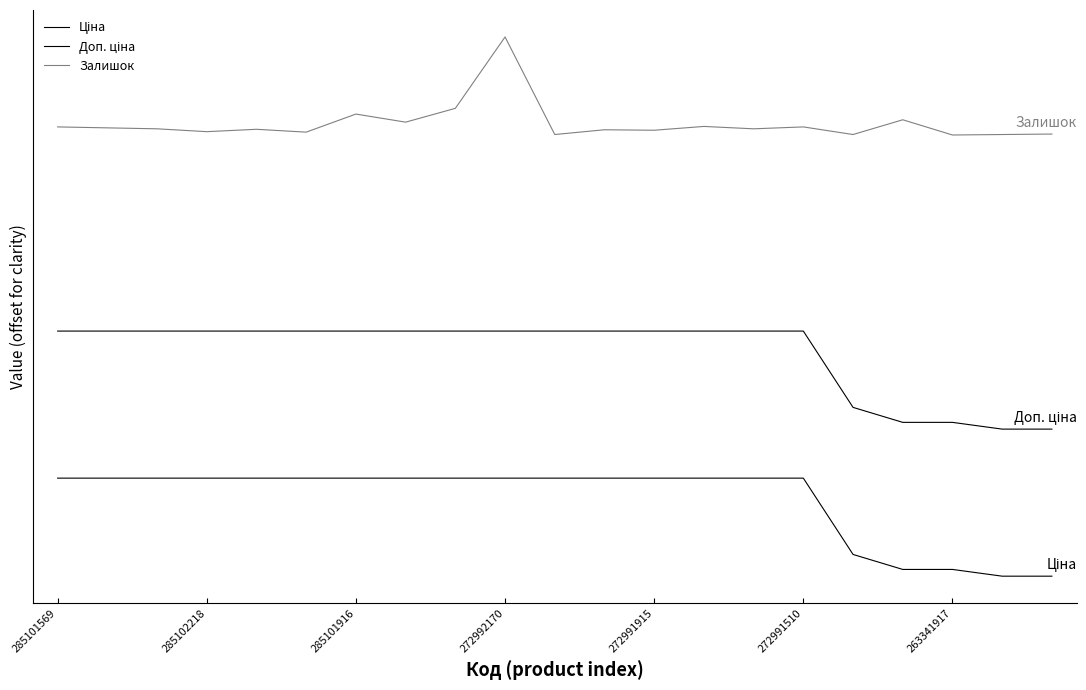

Does the chart display data point markers on the line(s)?

No